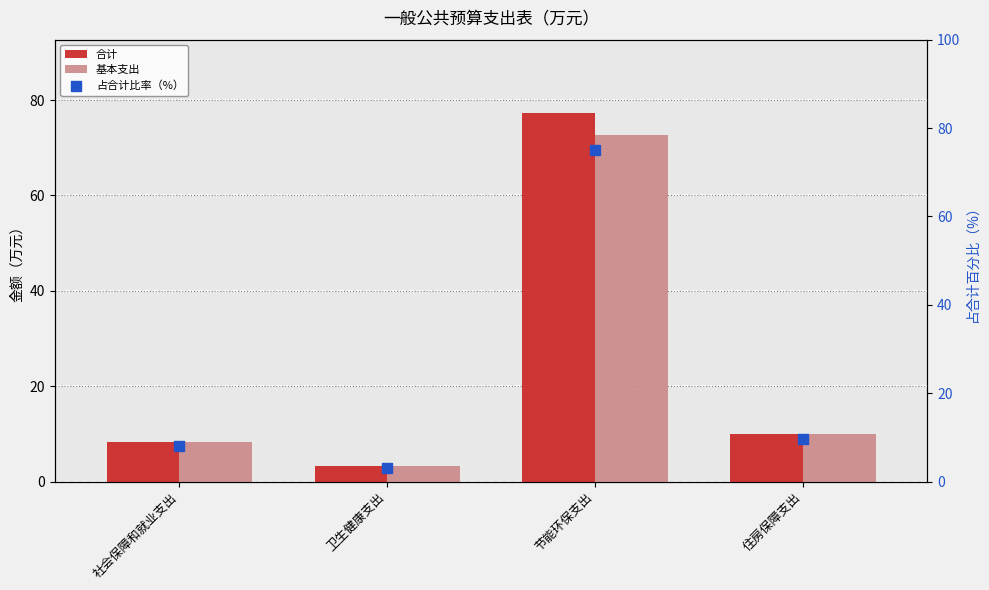

Which series has the widest spread of Y values?

合计